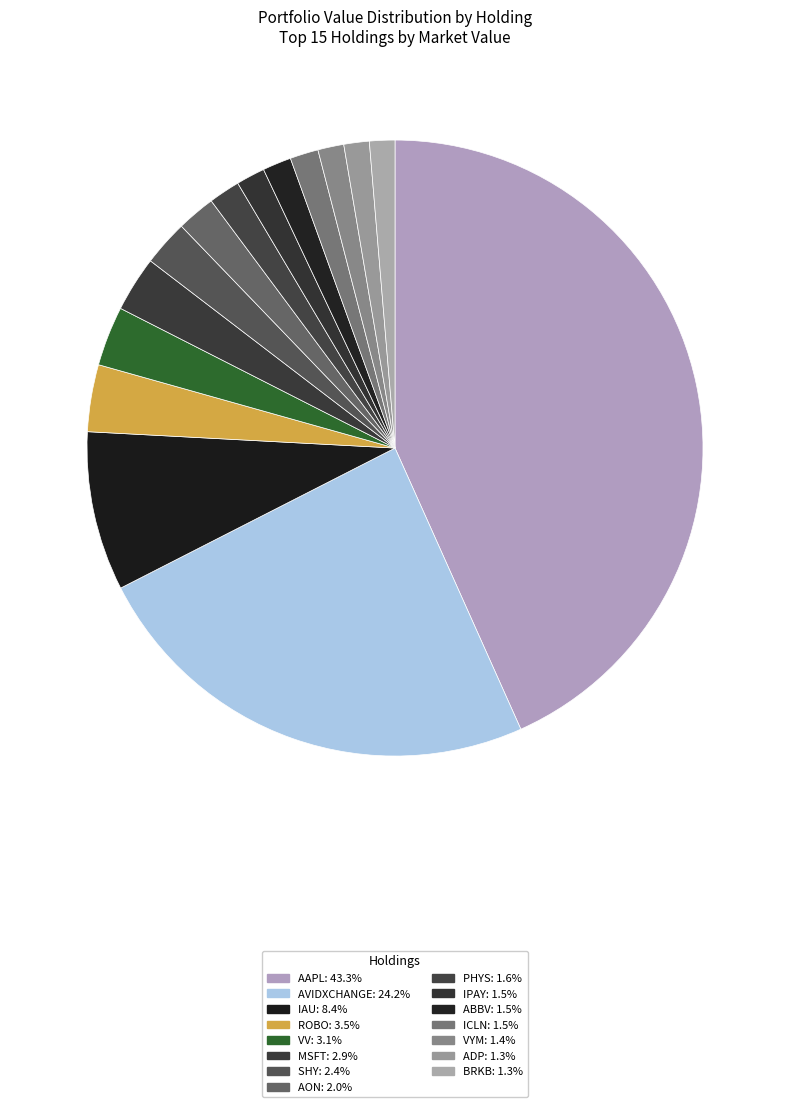

True or false: SHY accounts for 2% of the total.

True